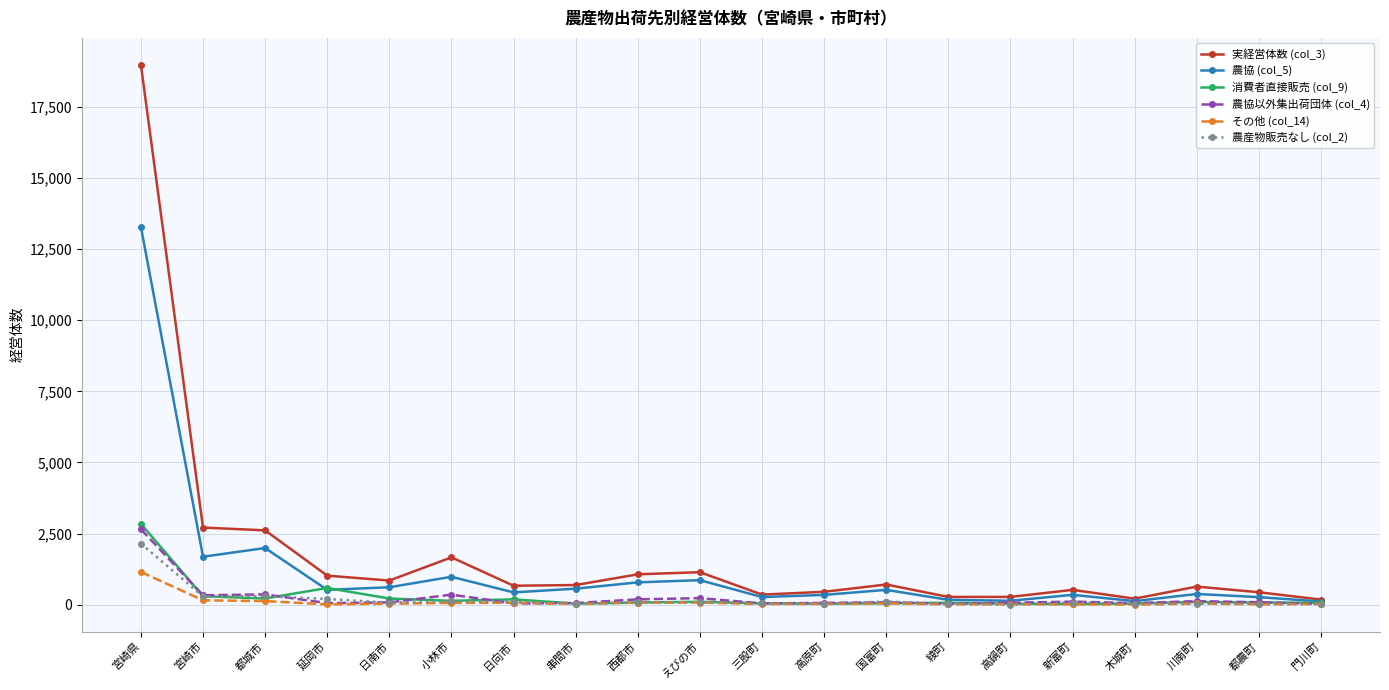

Which series has the widest spread of values?

実経営体数 (col_3)